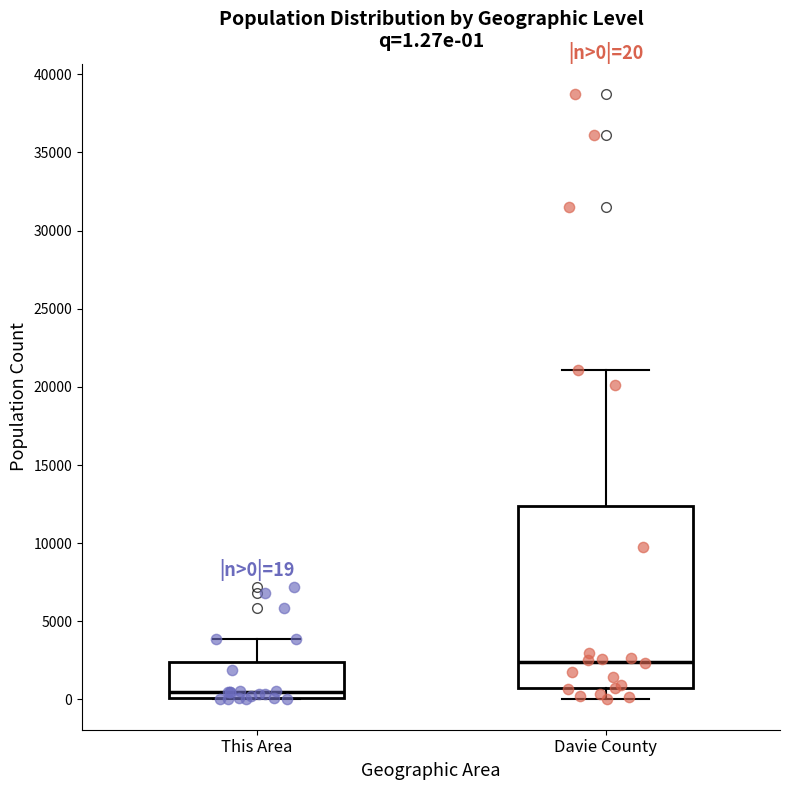

Which box's median line is the lowest?

This Area